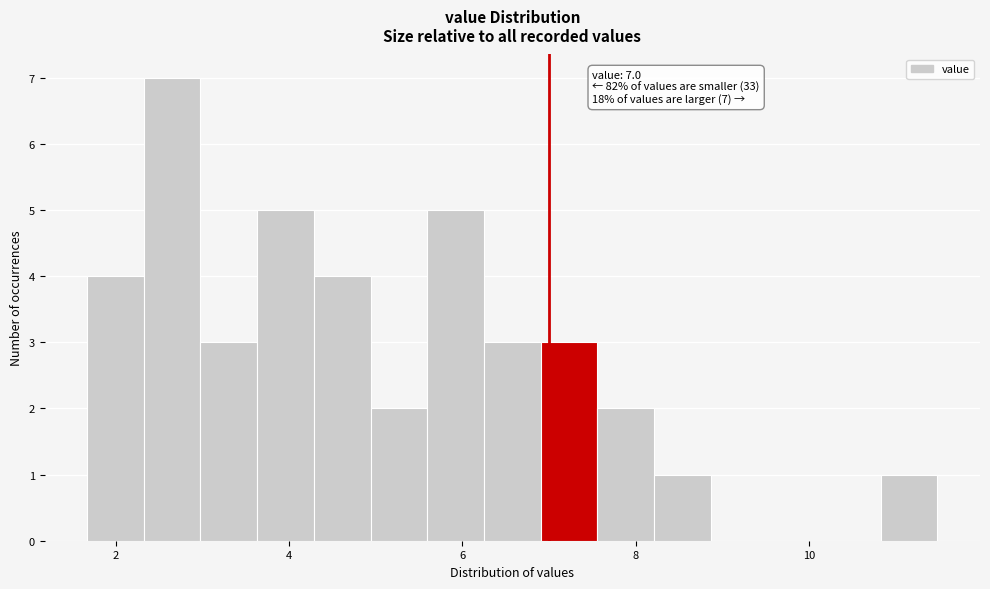

Read against the x-axis, roughly where is the centre of the tallest bar?

2.6